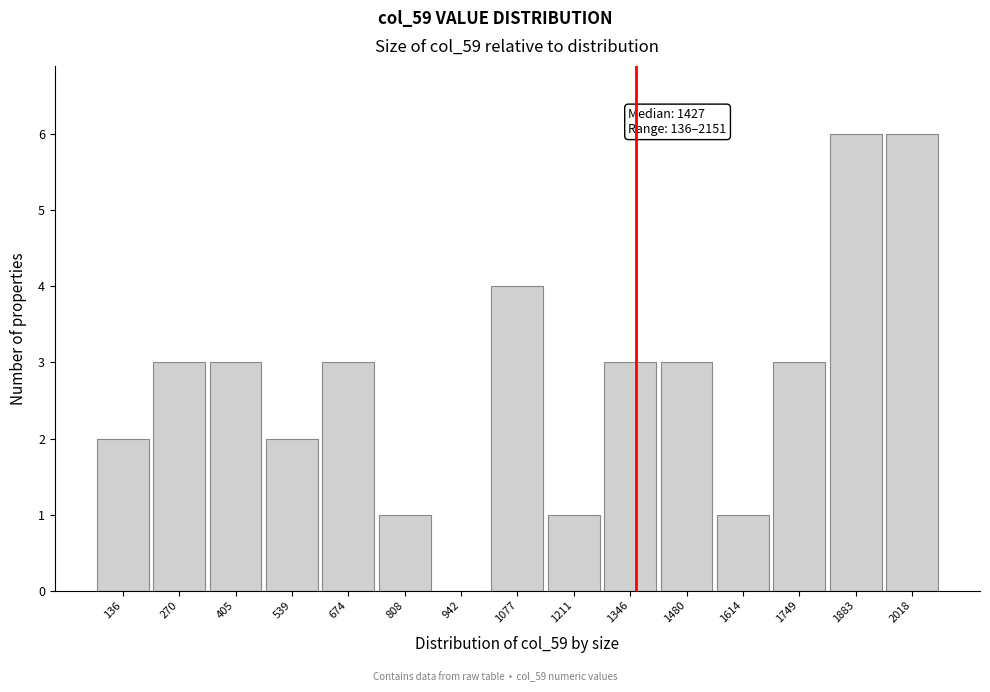

Reading right to left, list all the values displayed in this chart.

2018=6	1883=6	1749=3	1614=1	1480=3	1346=3	1211=1	1077=4	942=0	808=1	674=3	539=2	405=3	270=3	136=2